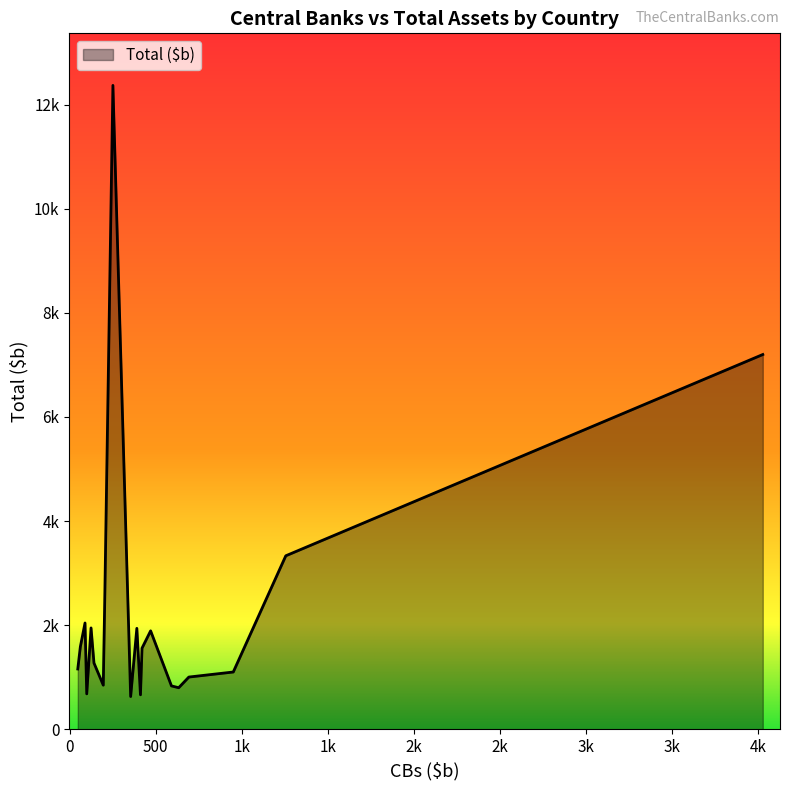

Does the chart display data point markers on the line(s)?

No